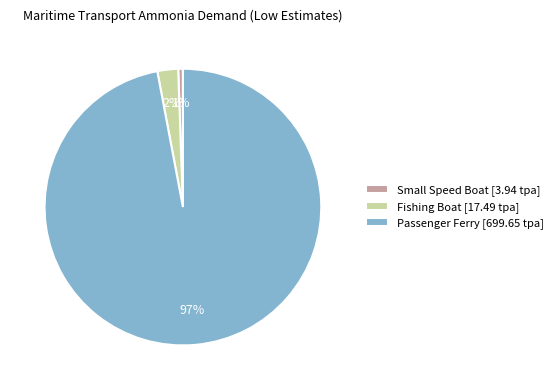

Between Small Speed Boat [3.94 tpa] and Passenger Ferry [699.65 tpa], which is larger?

Passenger Ferry [699.65 tpa]